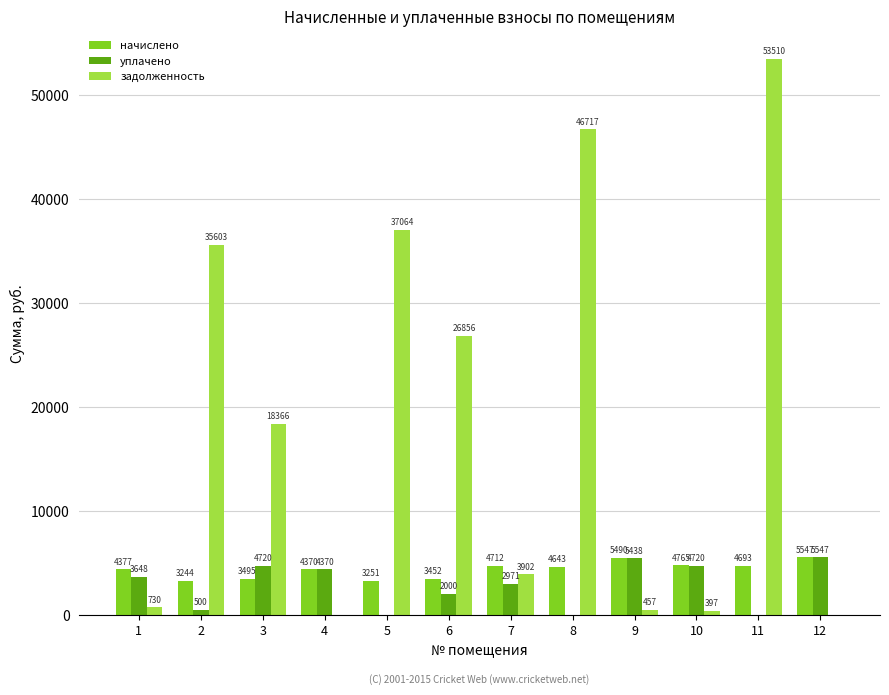

Which series changed the most between 8 and 12?

задолженность